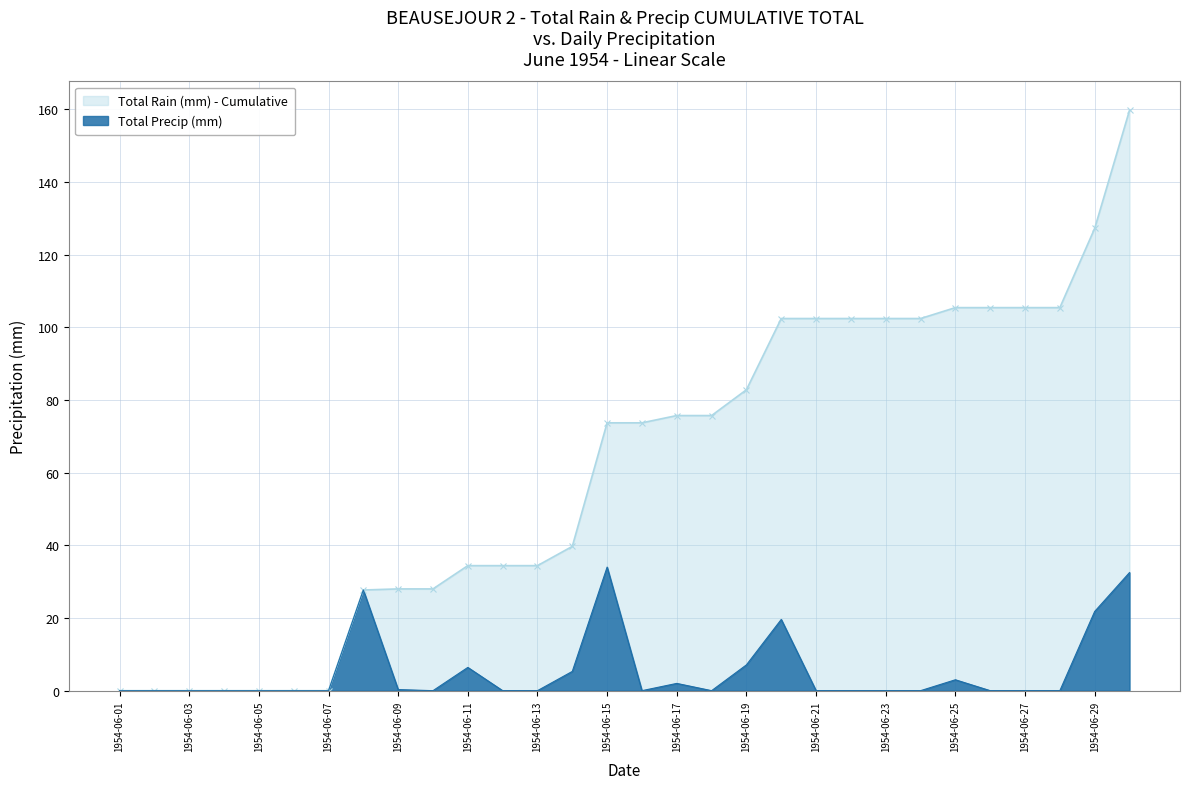

What is the difference between the values at 1954-06-26 and 1954-06-15?

34.0